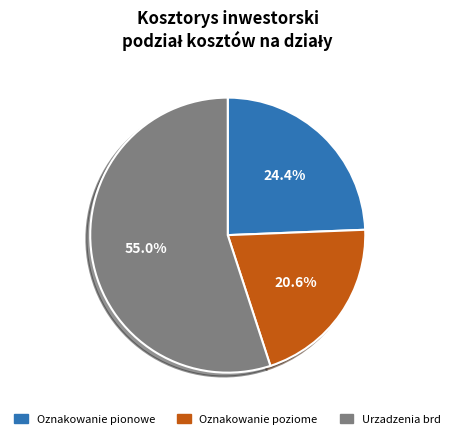

How many slices are in this pie chart?

3